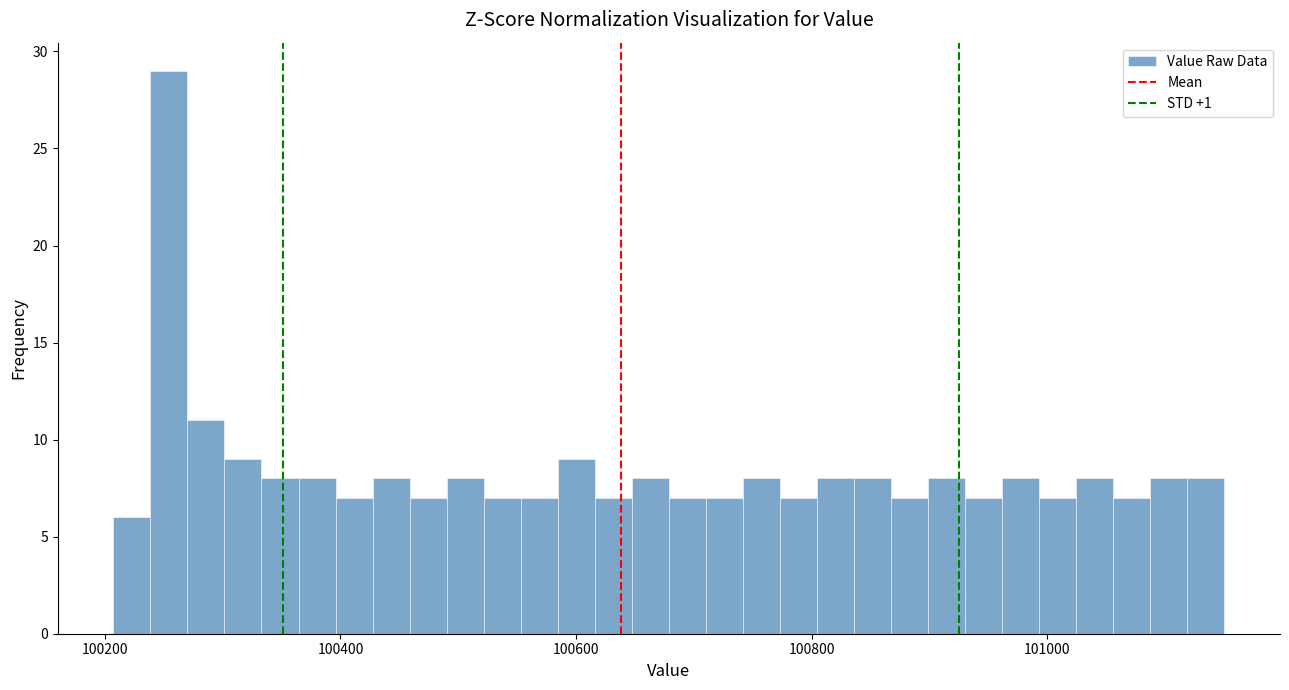

Around what value on the x-axis is the tallest bar? Give the approximate position of its centre, as read against the axis.

100260